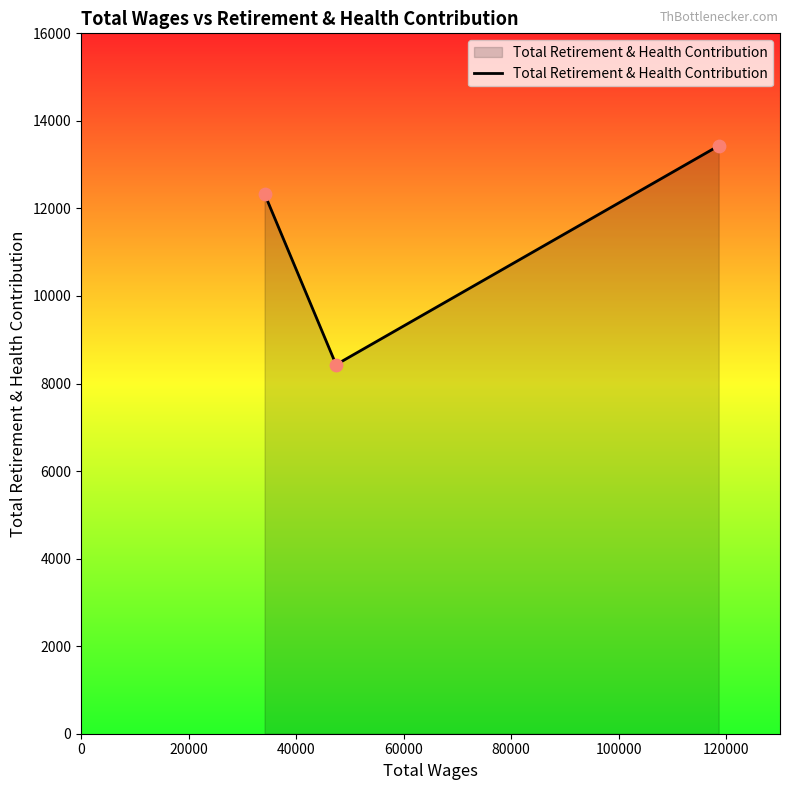

What is the minimum value shown in the chart?

8431